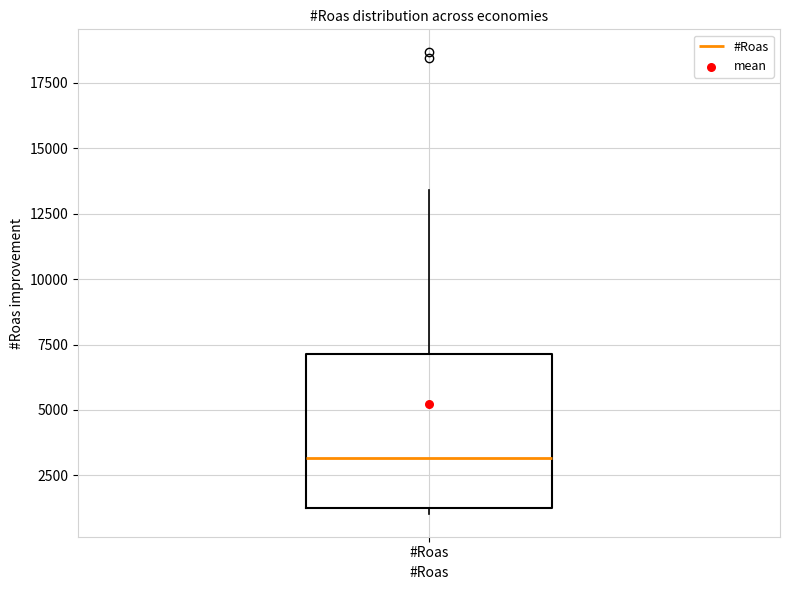

Where does the upper whisker of the box for #Roas end on the y-axis? The values are not printed on the chart, so give them approximately, as read against the axis.

13500